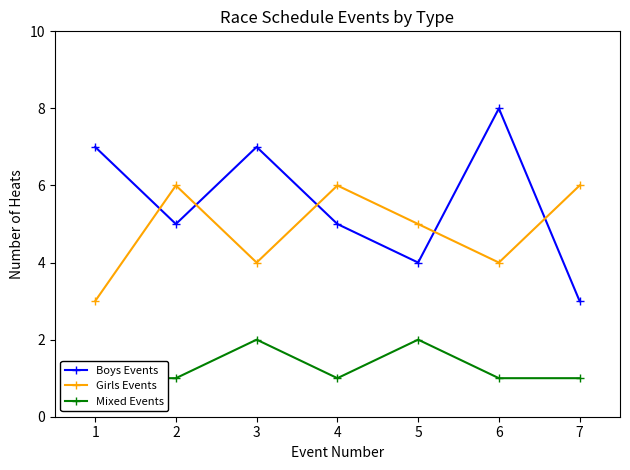

What are all the series names shown in the legend?

Boys Events, Girls Events, Mixed Events